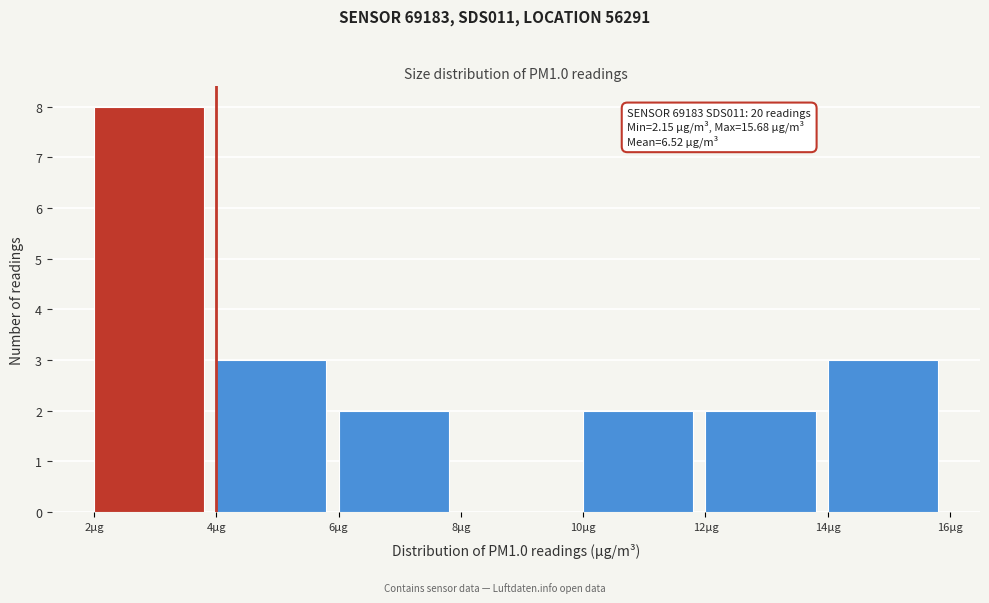

Over which range of the x-axis is the bar tallest?

2 to 4